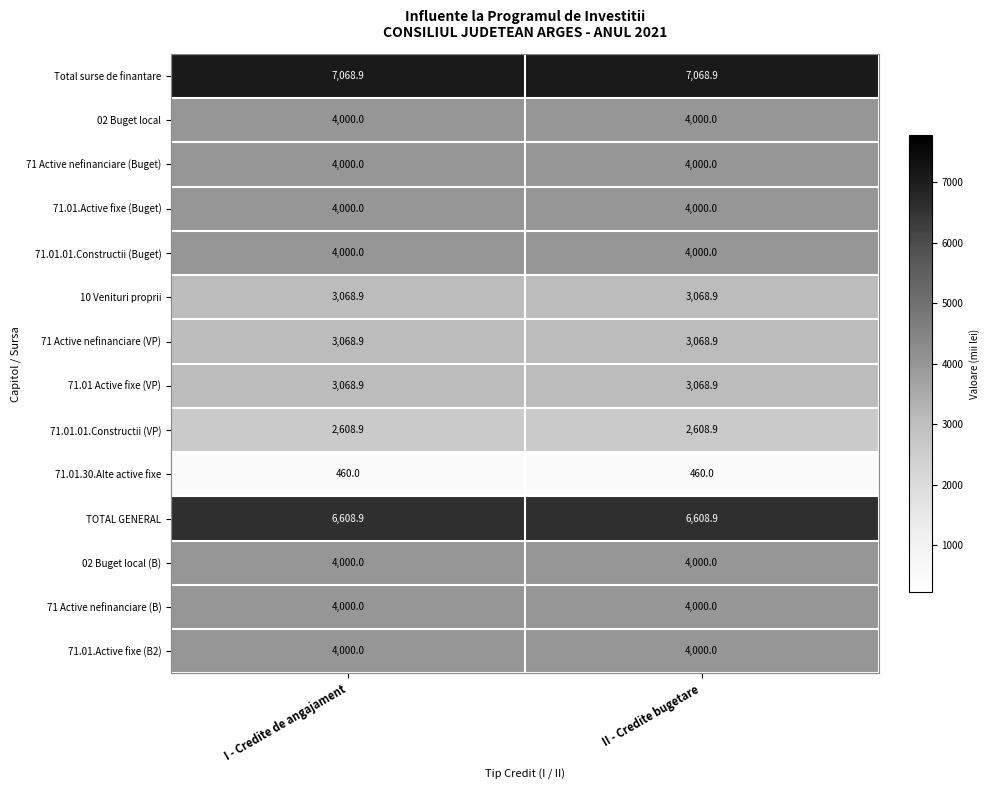

What is the lowest value of the 71 Active nefinanciare (Buget) series?

4000.0